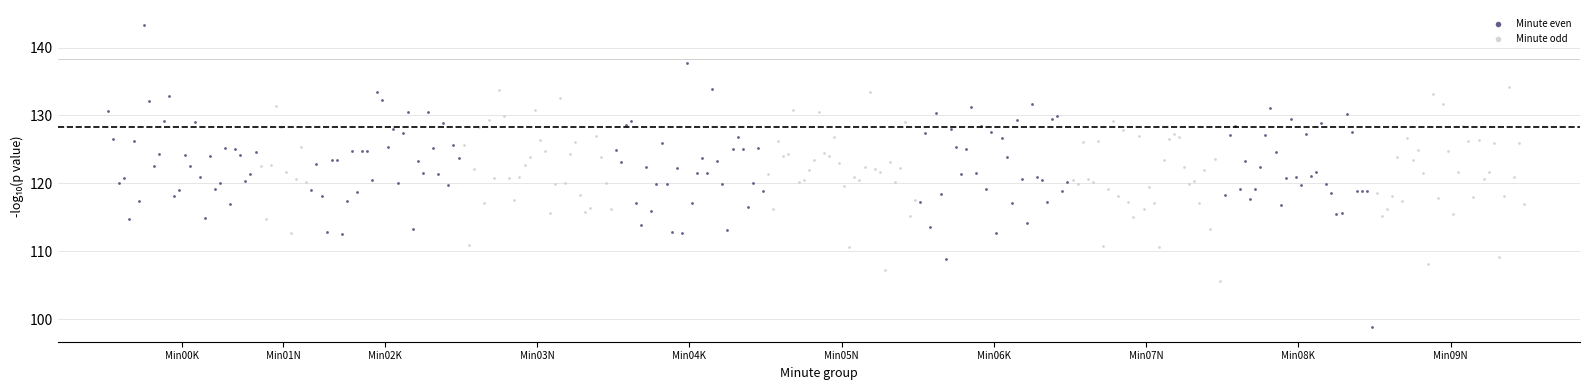

Which series contains the highest Y value?

Minute even